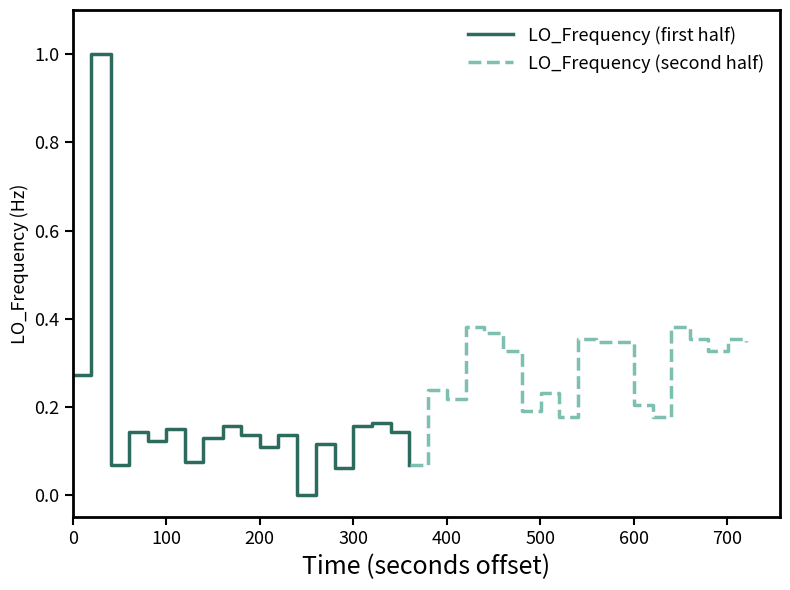

How many data points does each series have?

20